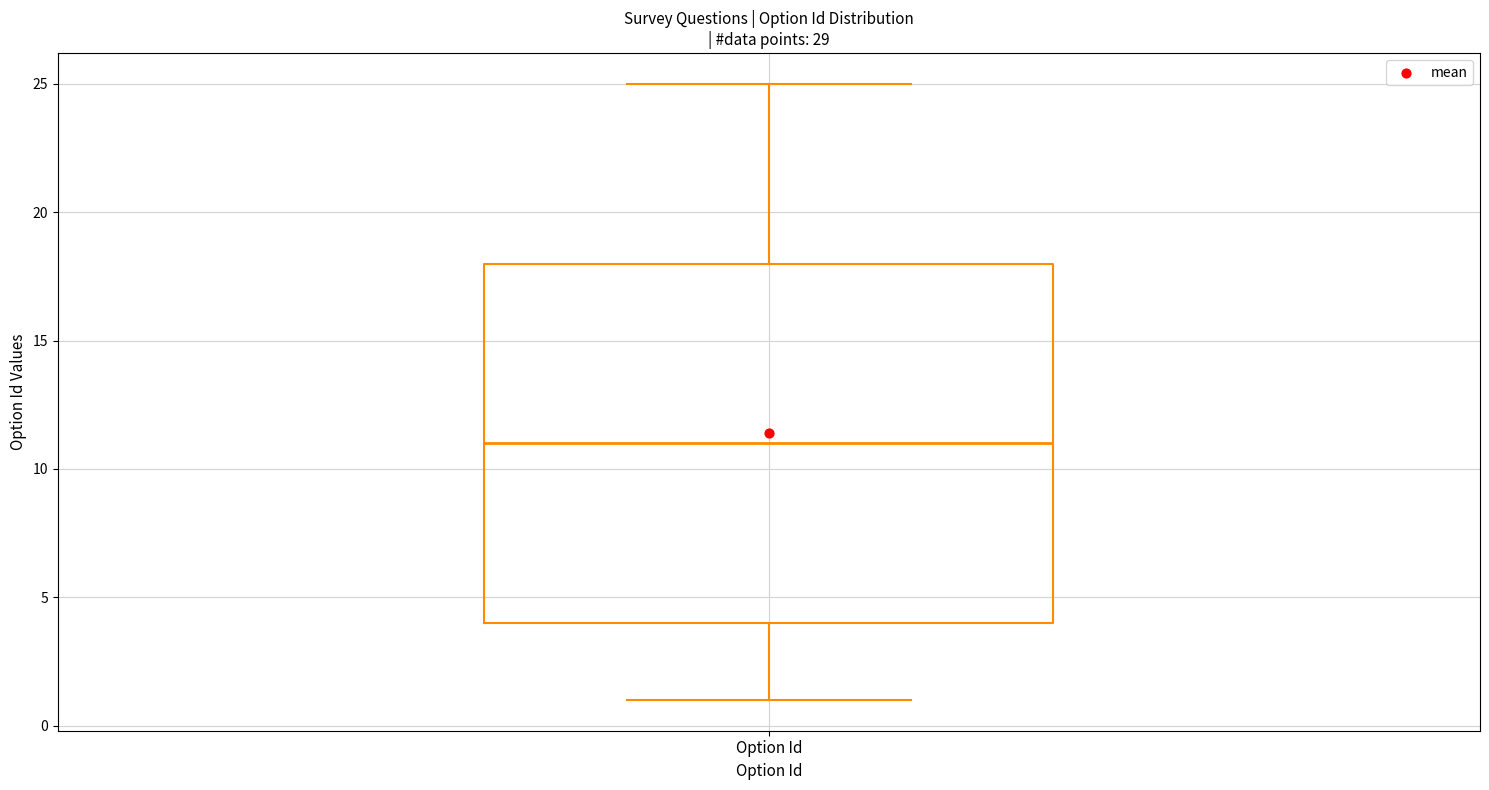

Read this box plot against the y-axis: the position of the median line, the range covered by the box, and the ends of both whiskers. The values are not printed on the chart, so give them approximately, as read against the axis.

median 11, box 4 to 18, whiskers 1 to 25